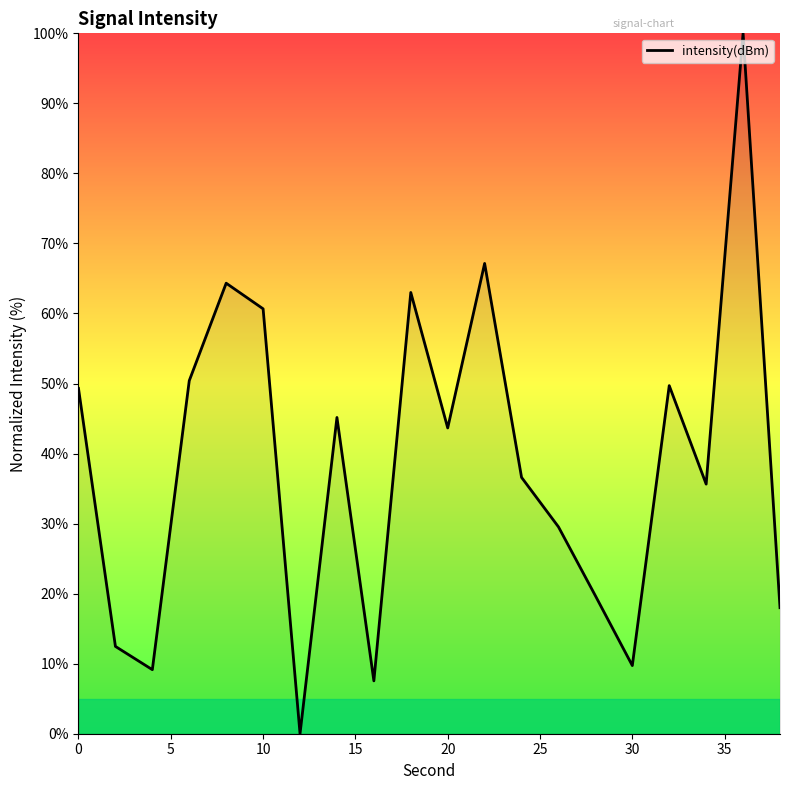

What is the difference between the maximum and minimum values?

100.0